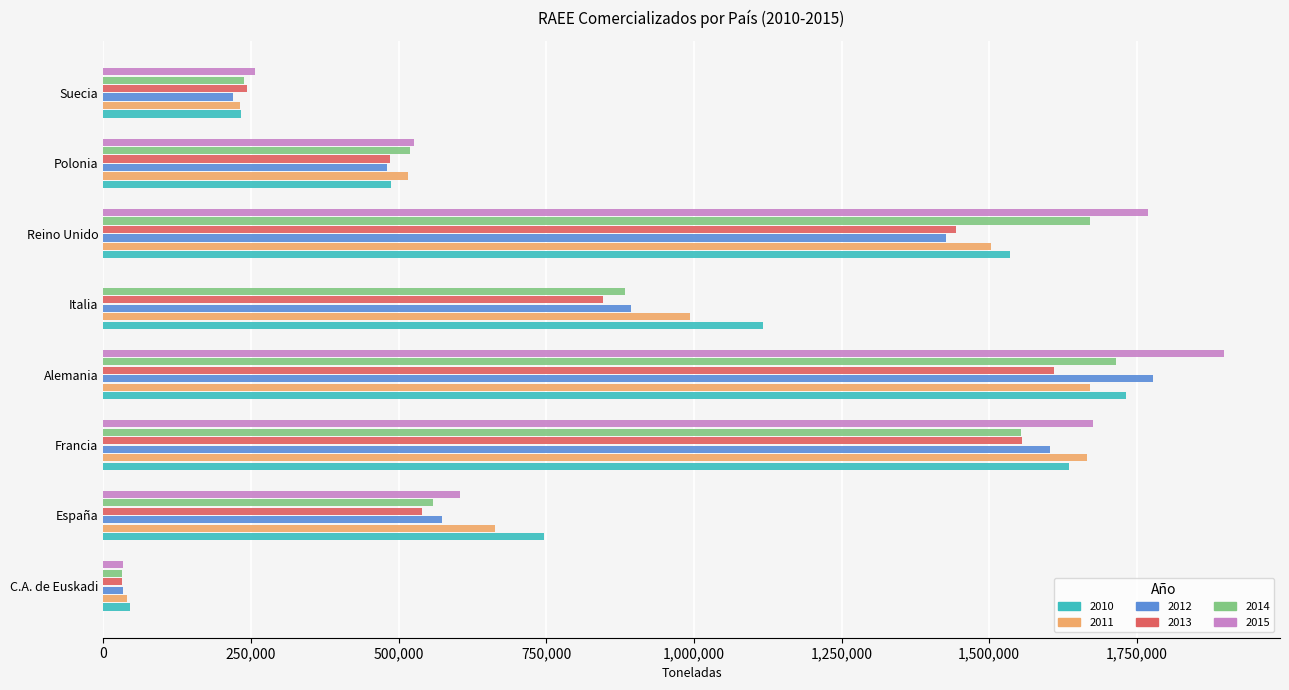

What is the total value across all series at Italia?

4734916.0